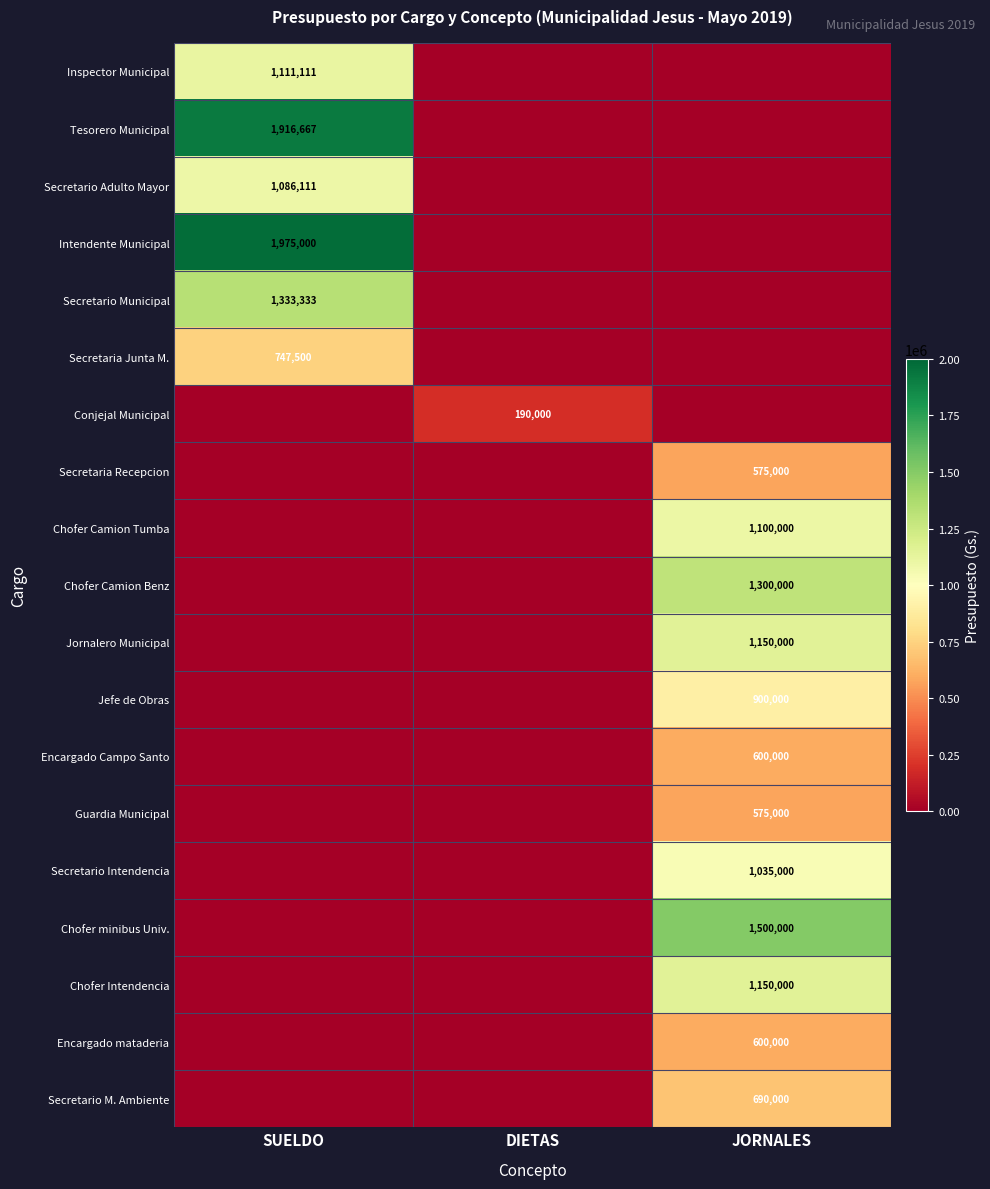

What is the total value across all series at SUELDO?

8169722